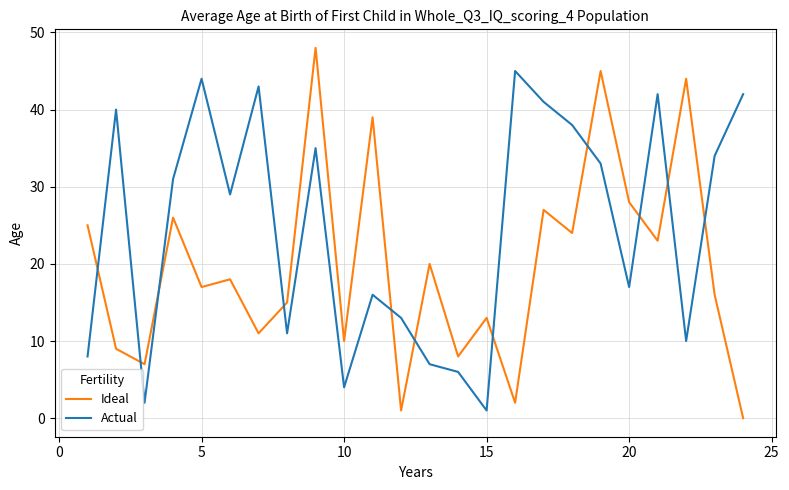

After their last crossing, which series has the higher values: Actual or Ideal?

Actual